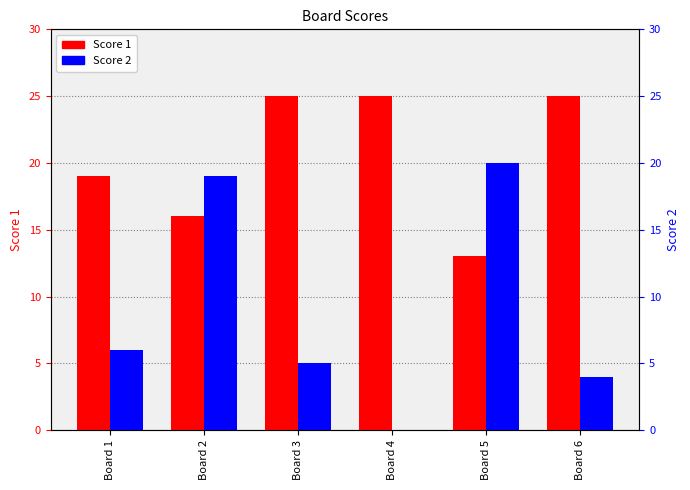

What is the difference between the Score 2 values at Board 3 and Board 5?

15